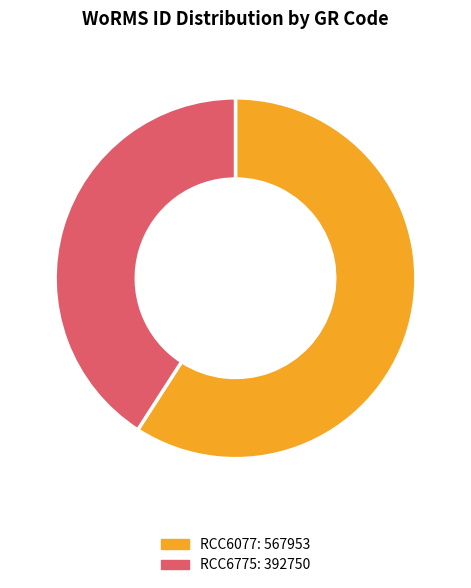

Is the sum of RCC6775 and RCC6077 greater than half?

Yes